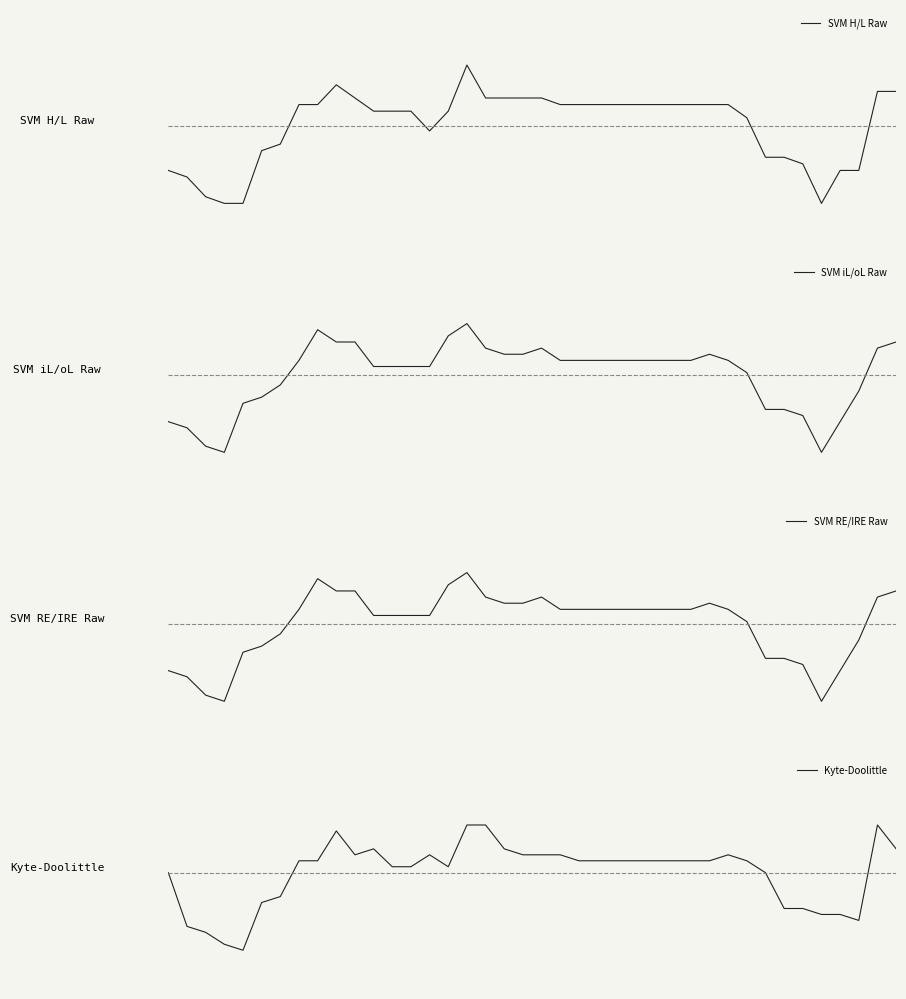

How many data points in SVM H/L Raw are above 32?

21